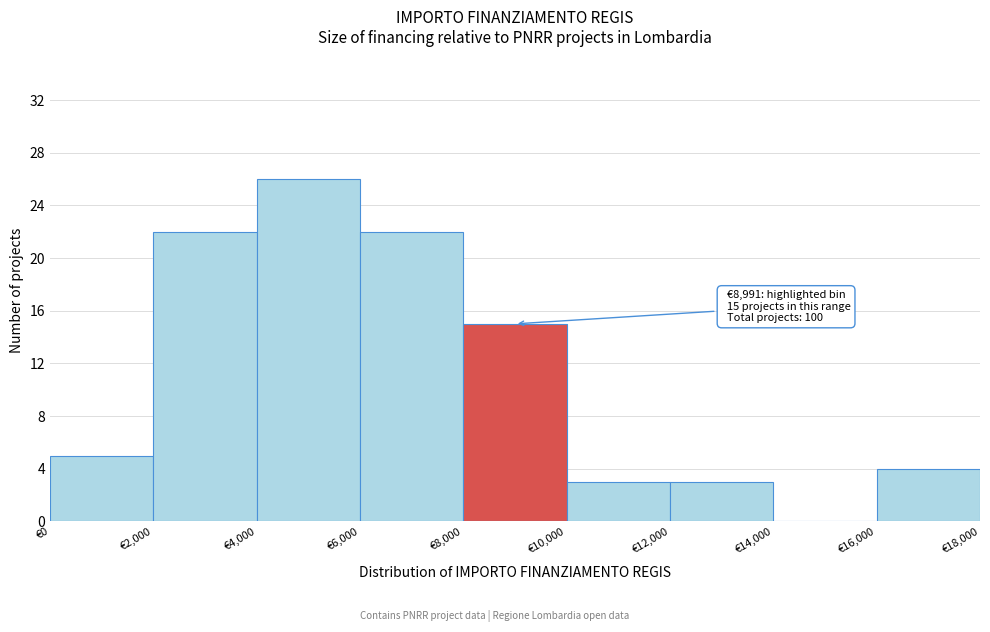

Which range on the x-axis has the tallest bar?

4000 to 6000